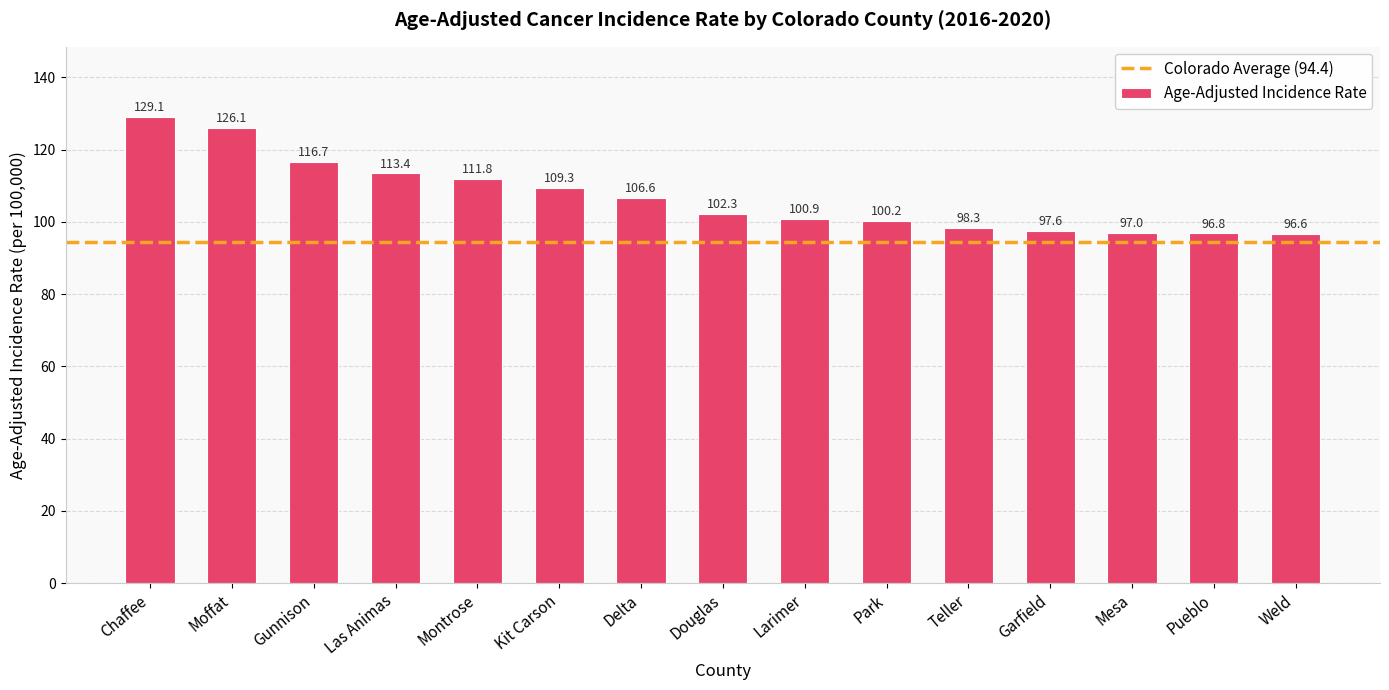

The value at Park is 175.5. True or false?

False